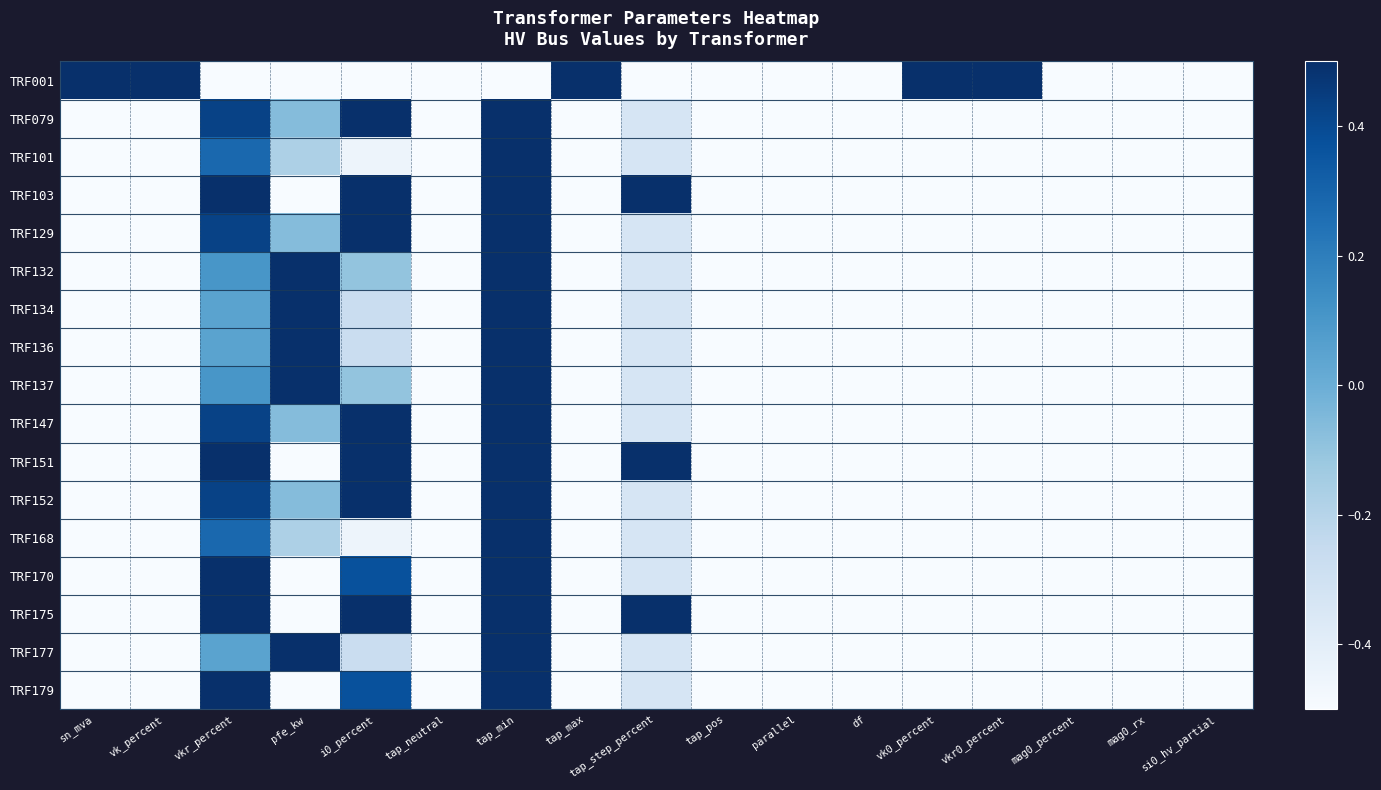

Which series has the largest range (max minus min)?

TRF001